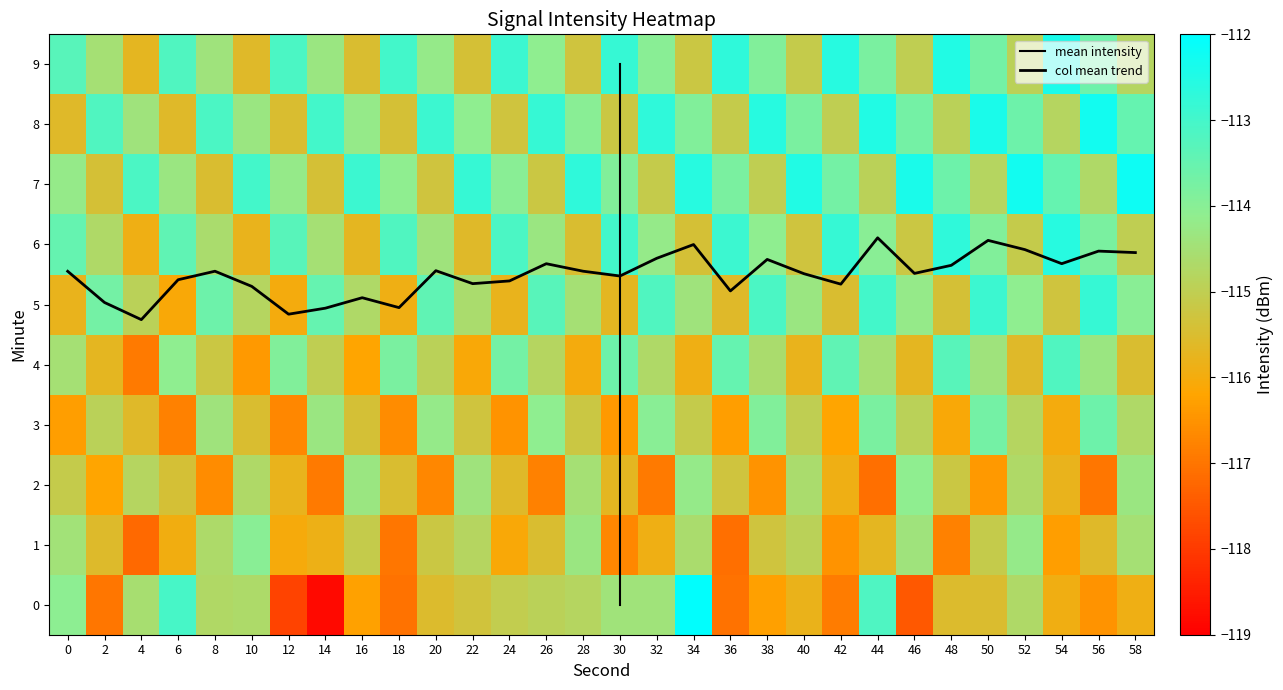

Read the 5 value at 54.

-115.3